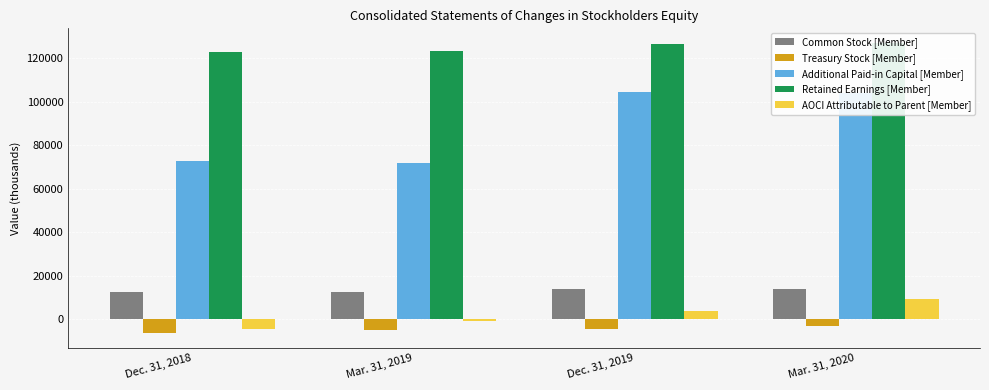

How many series are shown in this chart?

5